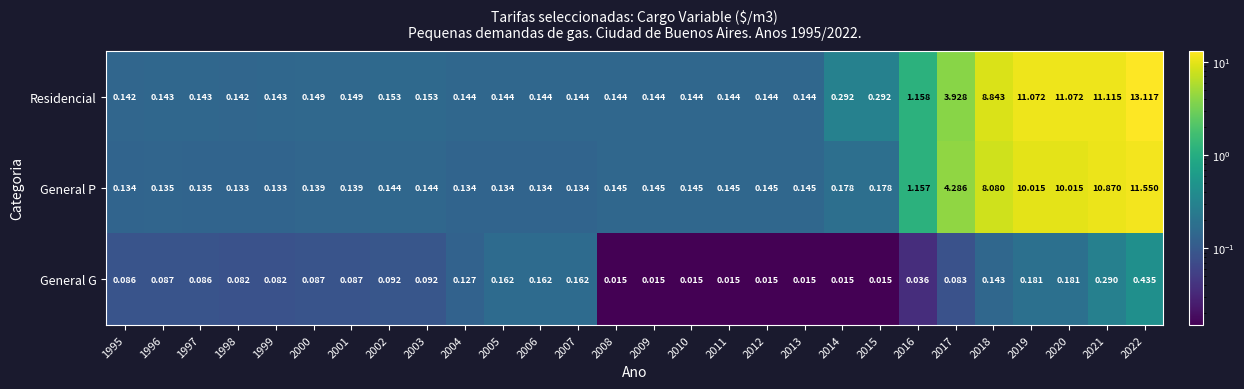

At 1997, list the series in order from largest to smallest.

Residencial, General P, General G